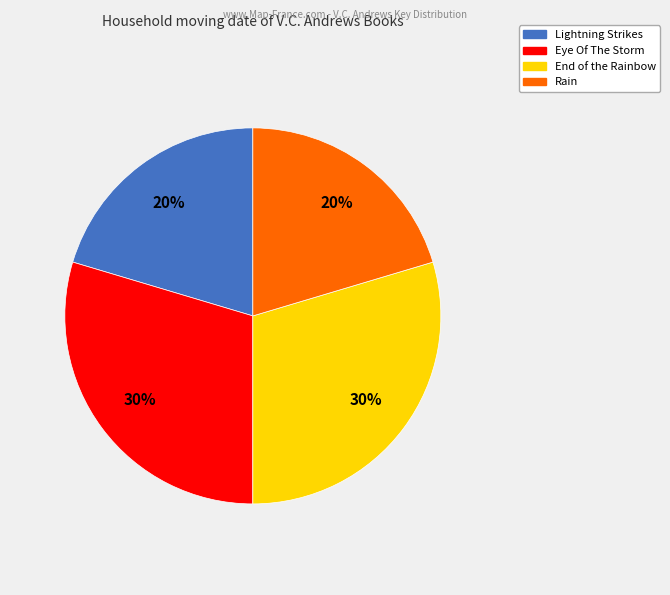

The Rain slice represents 27% of the pie. True or false?

False